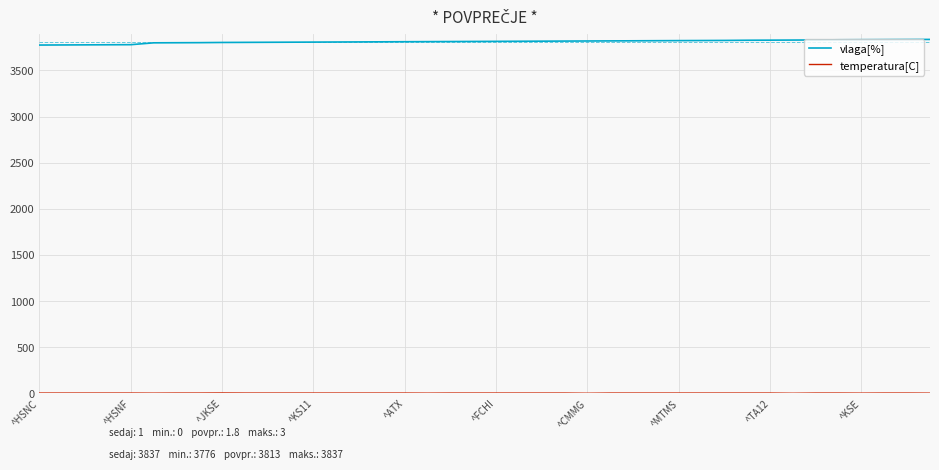

Is this an area chart (filled region under the line)?

No